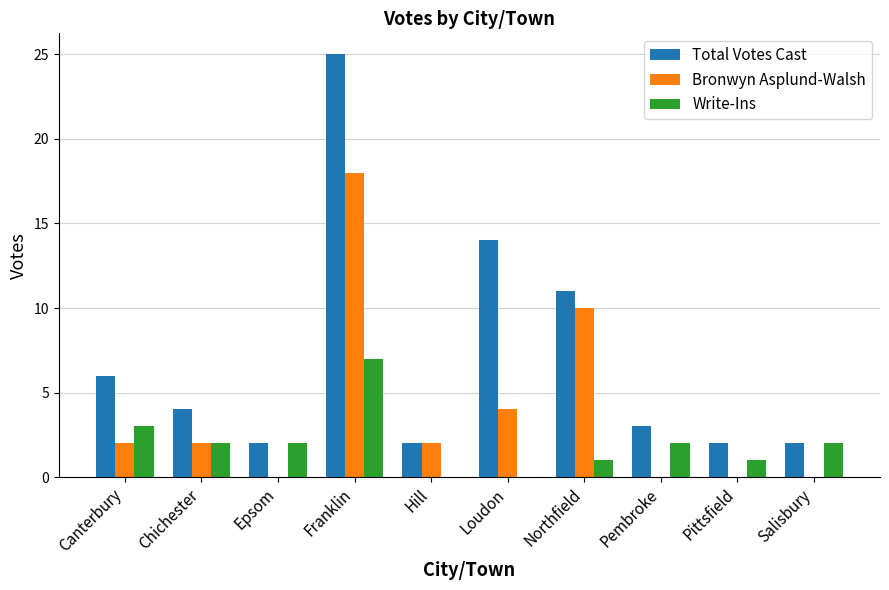

What is the total value across all series at Loudon?

18